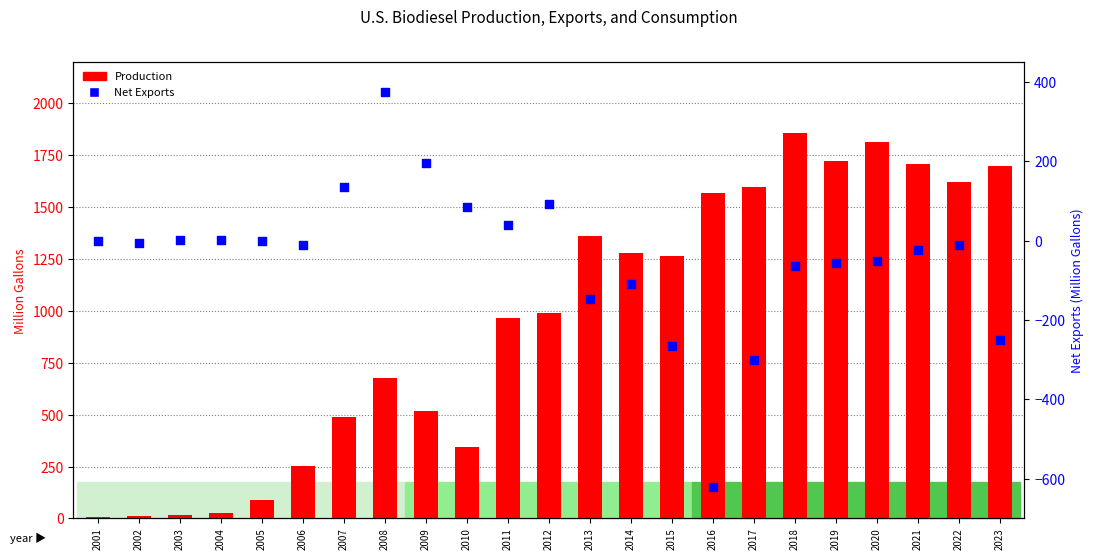

Is the value of Net Exports at 2011 greater than the value of Production at 2001?

Yes